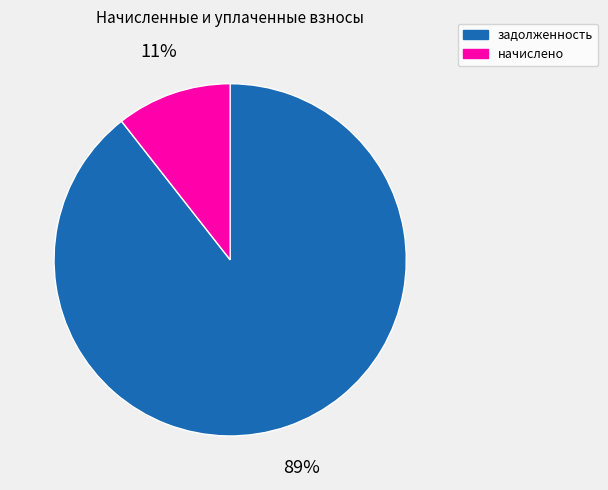

To the nearest percent, what is the combined percentage of задолженность and начислено?

100%